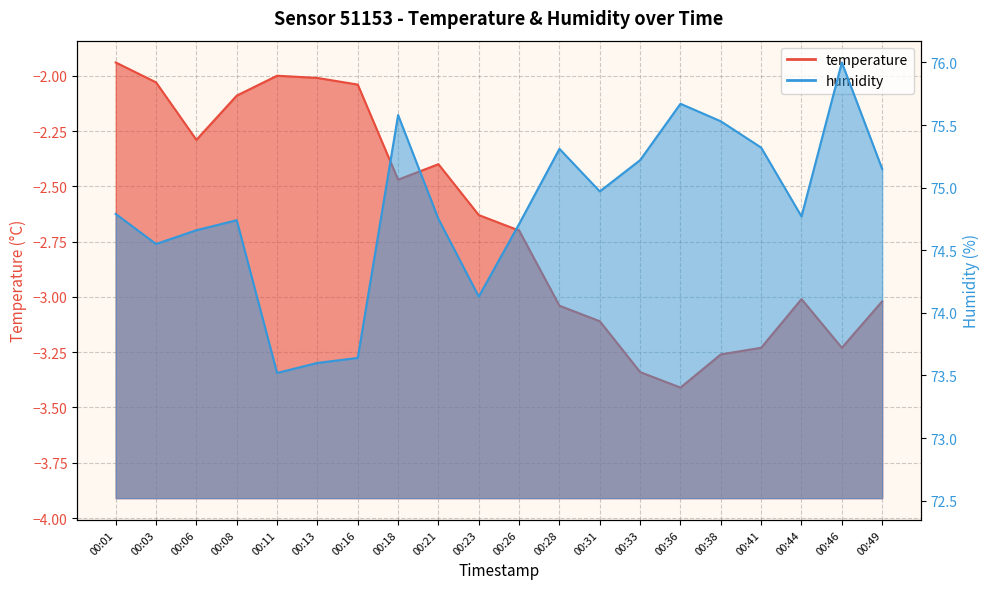

What is the difference between the maximum and minimum values in the humidity series?

2.5